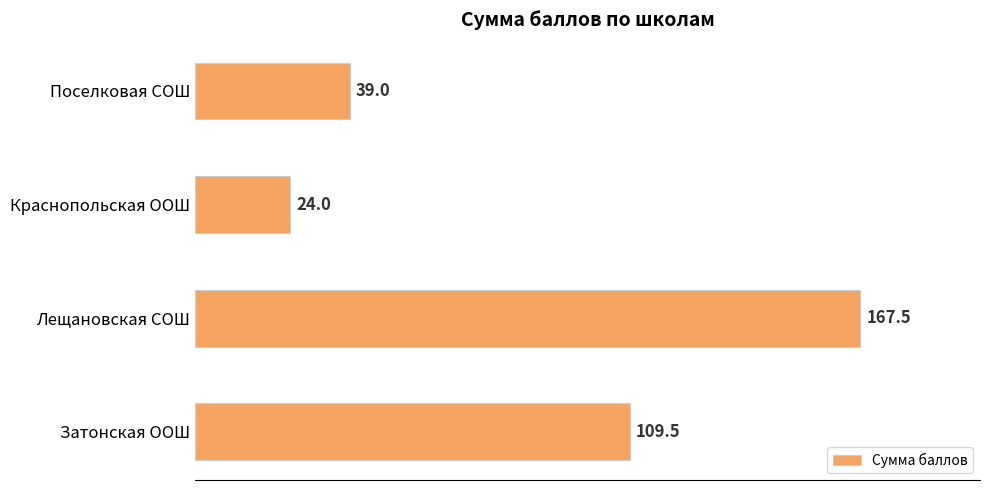

What is the sum of all values?

340.0